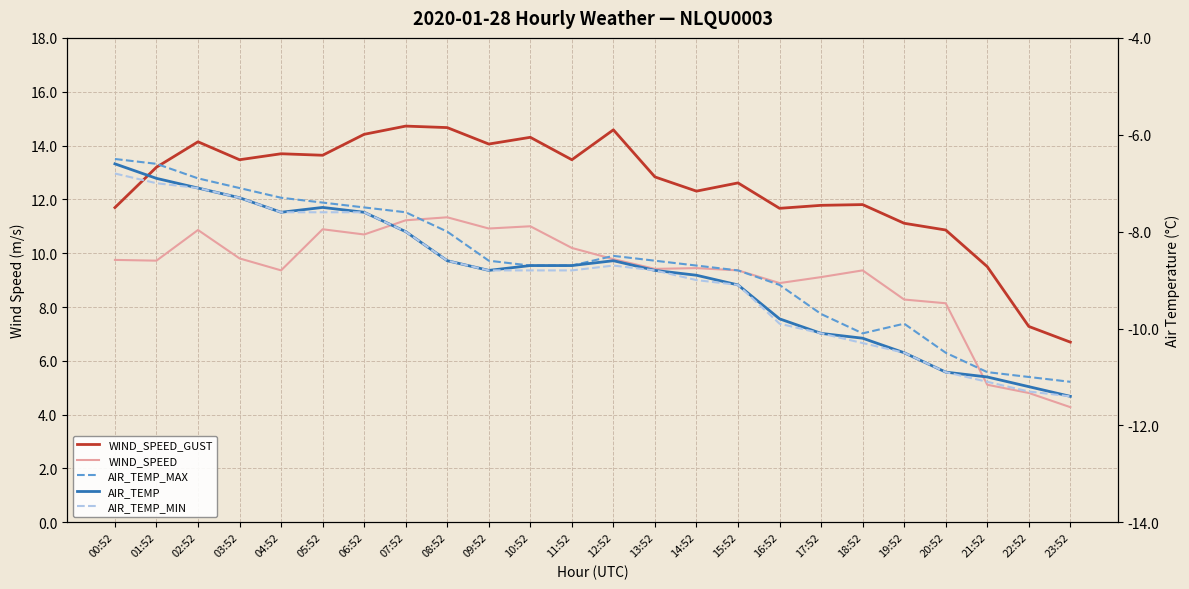

True or false: WIND_SPEED_GUST and AIR_TEMP intersect in this chart.

False